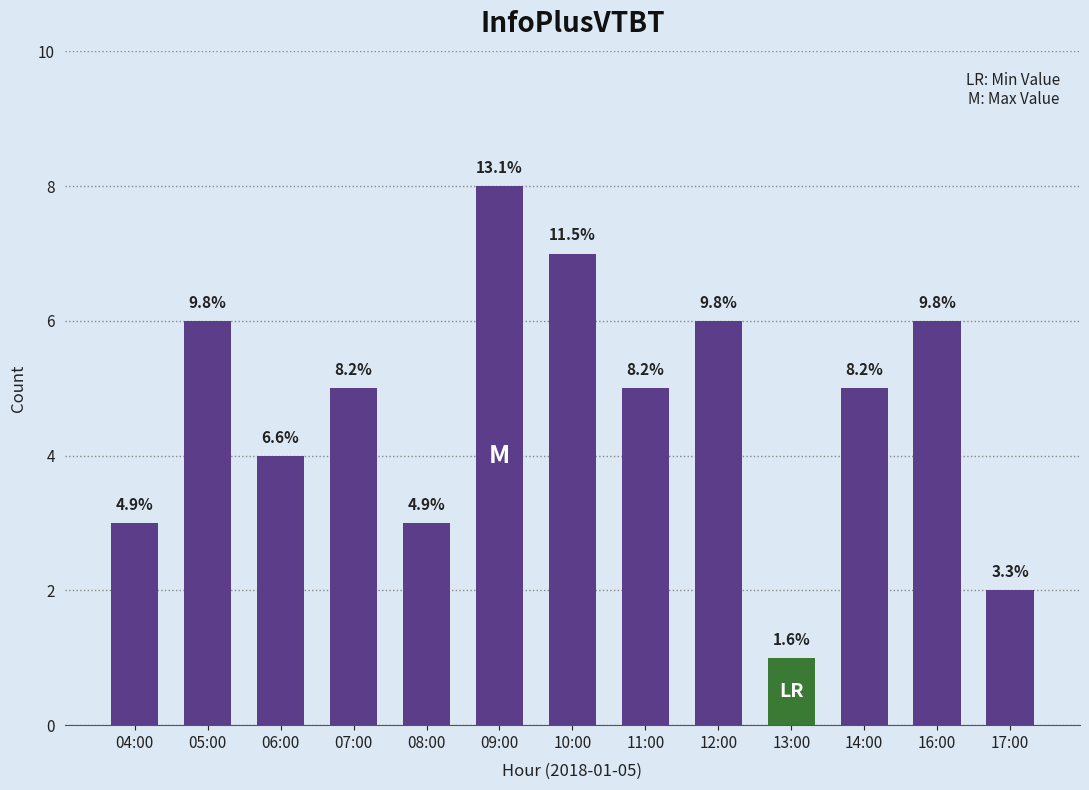

Which category has the highest value across all series?

09:00